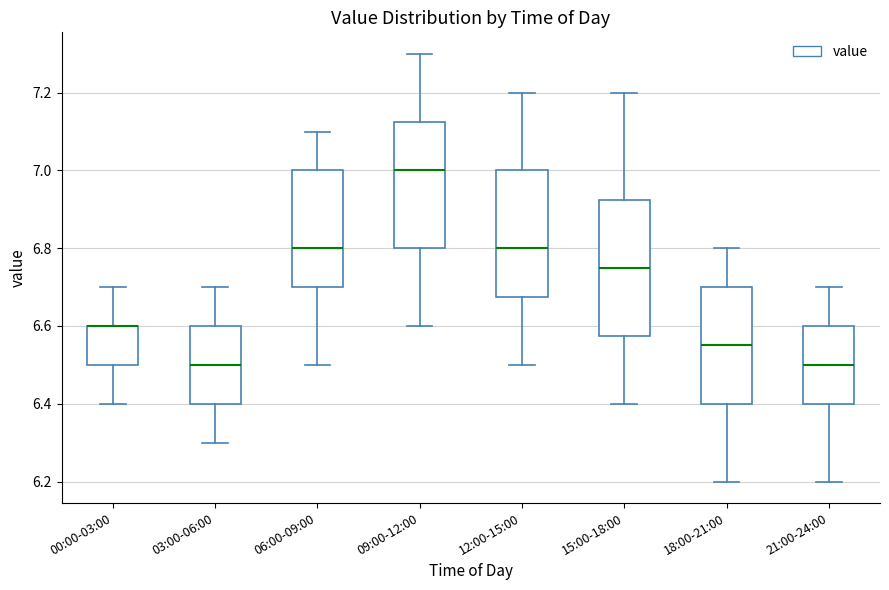

Reading left to right, transcribe this box plot: for each box, give where its median line is, the range the box spans, and where its two whiskers end, as read against the y-axis. The values are not printed on the chart, so give them approximately, as read against the axis.

00:00-03:00: median 6.60 (drawn on the box's upper edge), box 6.50 to 6.60, whiskers 6.40 to 6.70
03:00-06:00: median 6.50, box 6.40 to 6.60, whiskers 6.30 to 6.70
06:00-09:00: median 6.80, box 6.70 to 7.00, whiskers 6.50 to 7.10
09:00-12:00: median 7.00, box 6.80 to 7.12, whiskers 6.60 to 7.30
12:00-15:00: median 6.80, box 6.68 to 7.00, whiskers 6.50 to 7.20
15:00-18:00: median 6.76, box 6.58 to 6.92, whiskers 6.40 to 7.20
18:00-21:00: median 6.56, box 6.40 to 6.70, whiskers 6.20 to 6.80
21:00-24:00: median 6.50, box 6.40 to 6.60, whiskers 6.20 to 6.70